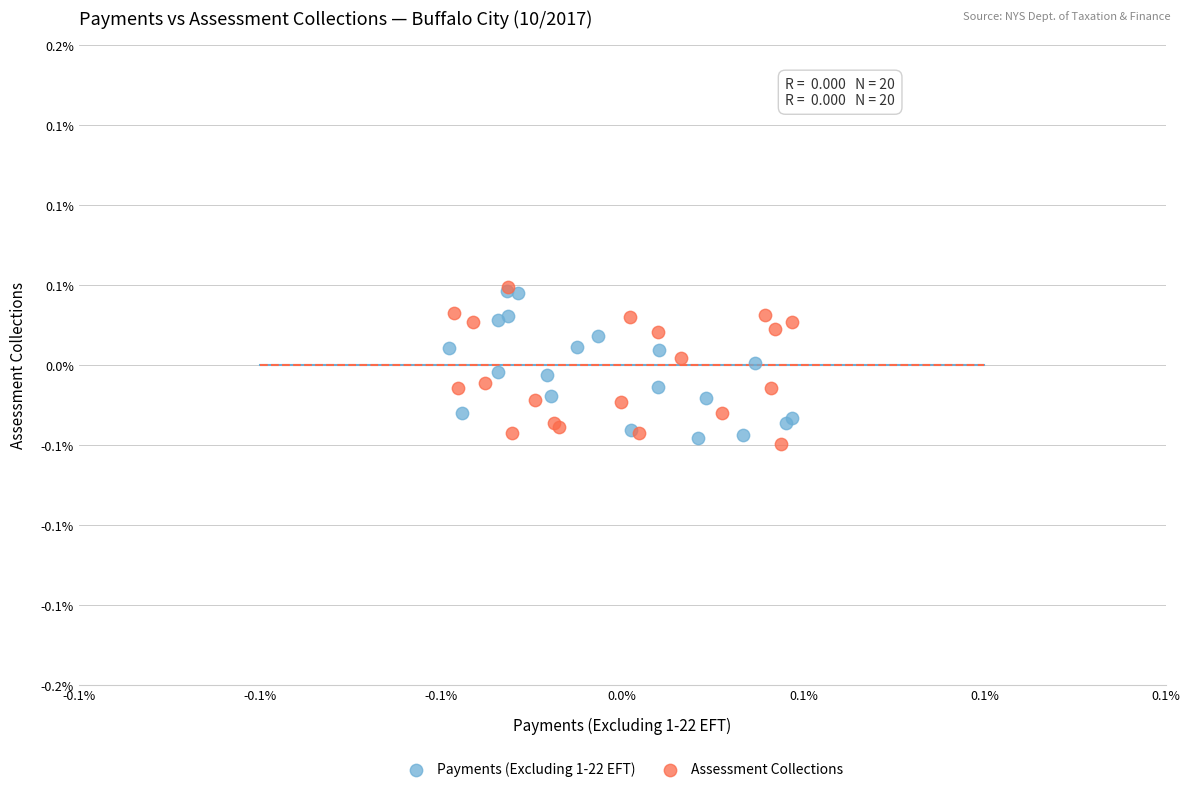

What are all the series names shown in the legend?

Payments (Excluding 1-22 EFT), Assessment Collections